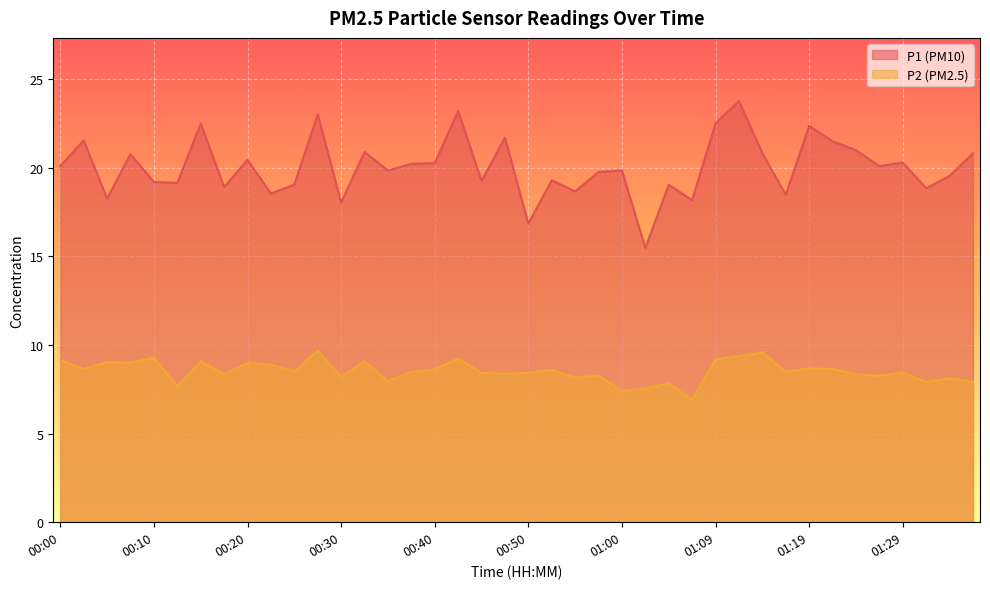

Does the chart display data point markers on the line(s)?

No